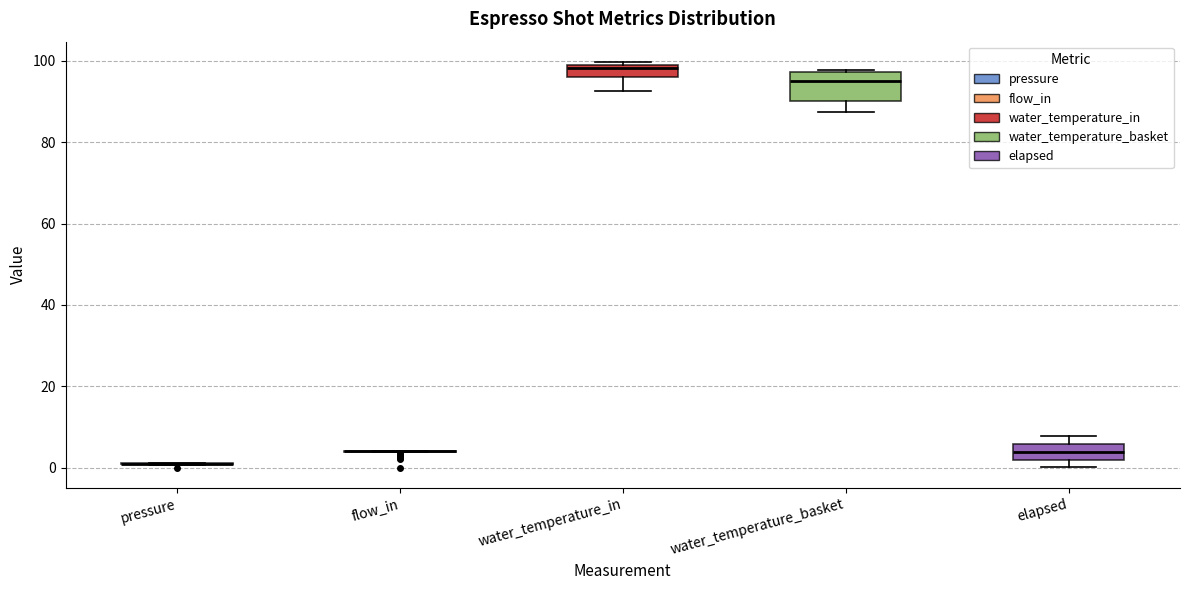

Comparing the boxes themselves (not the whiskers), which one is the tallest?

water_temperature_basket